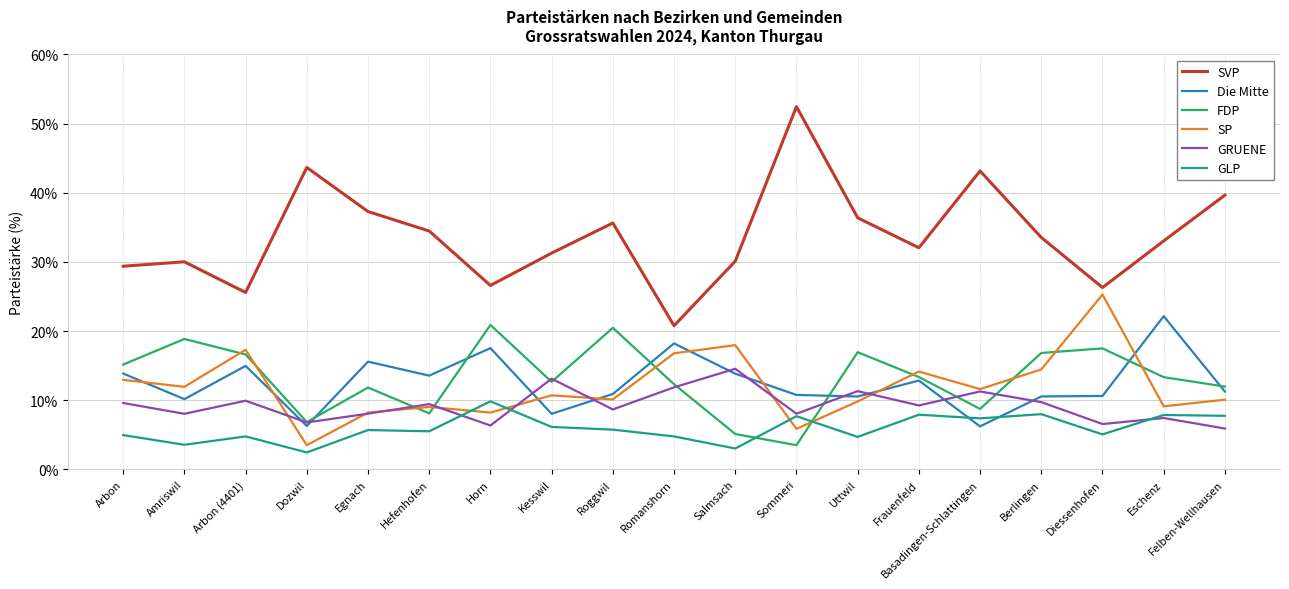

What is the difference between the highest and lowest values at Amriswil?

26.5